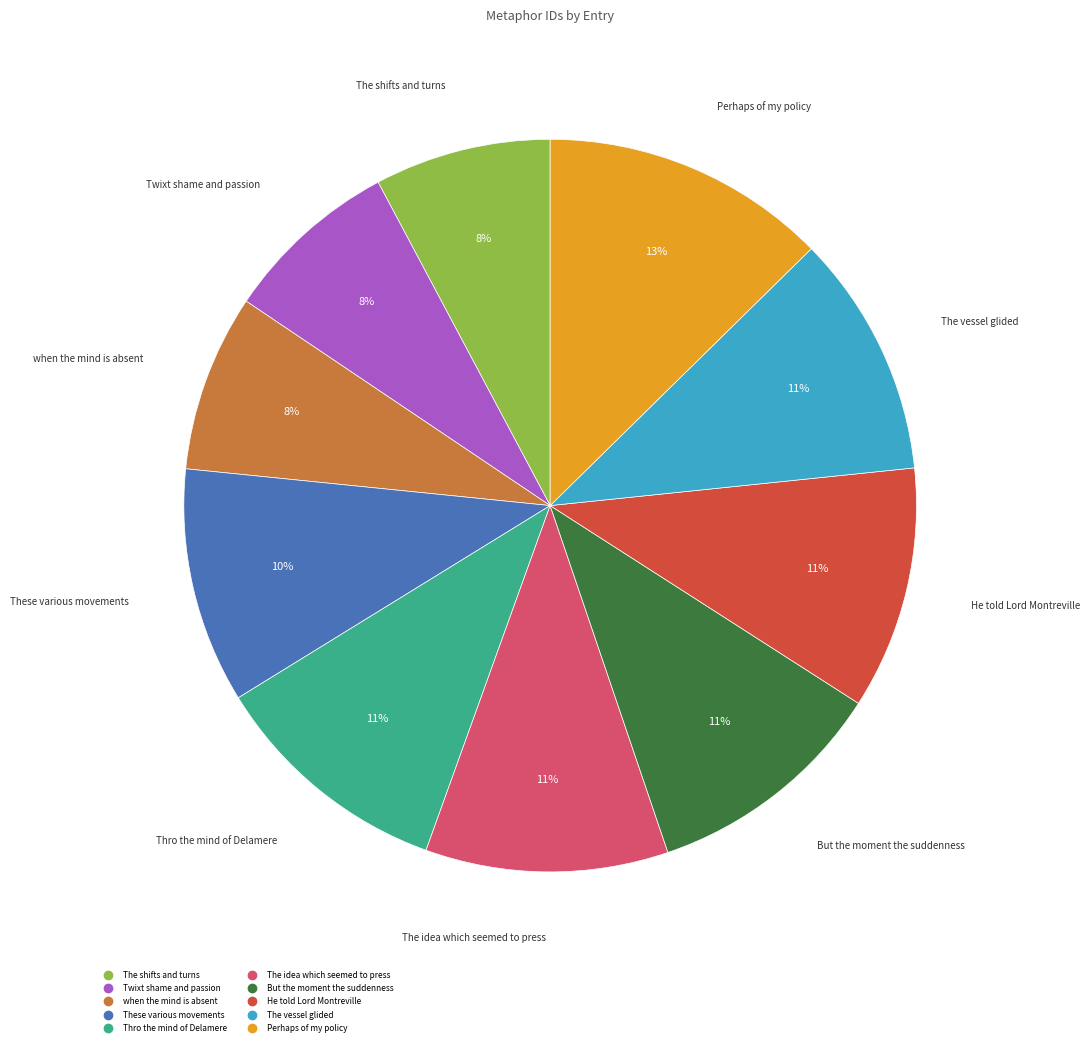

How many segments does this pie chart have?

10